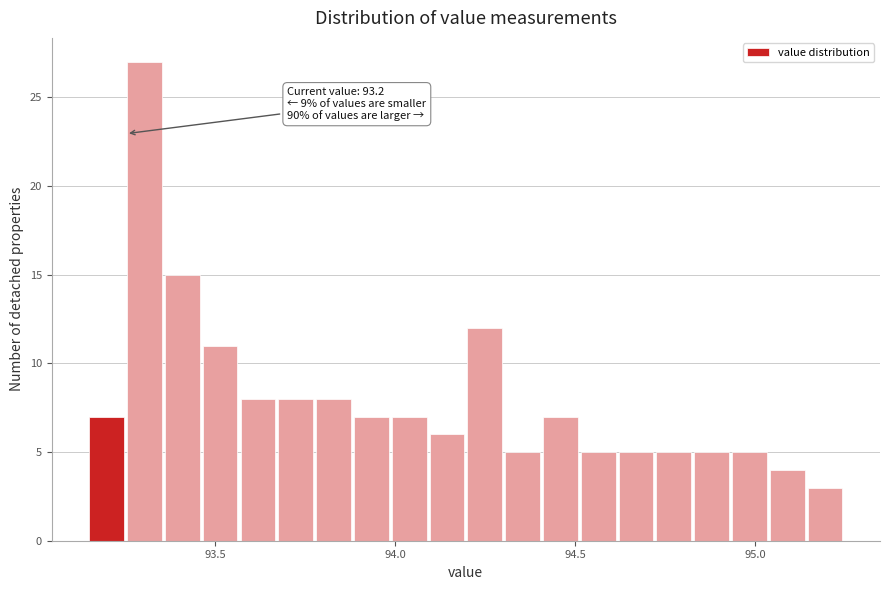

Read against the x-axis, roughly where is the centre of the tallest bar?

93.30